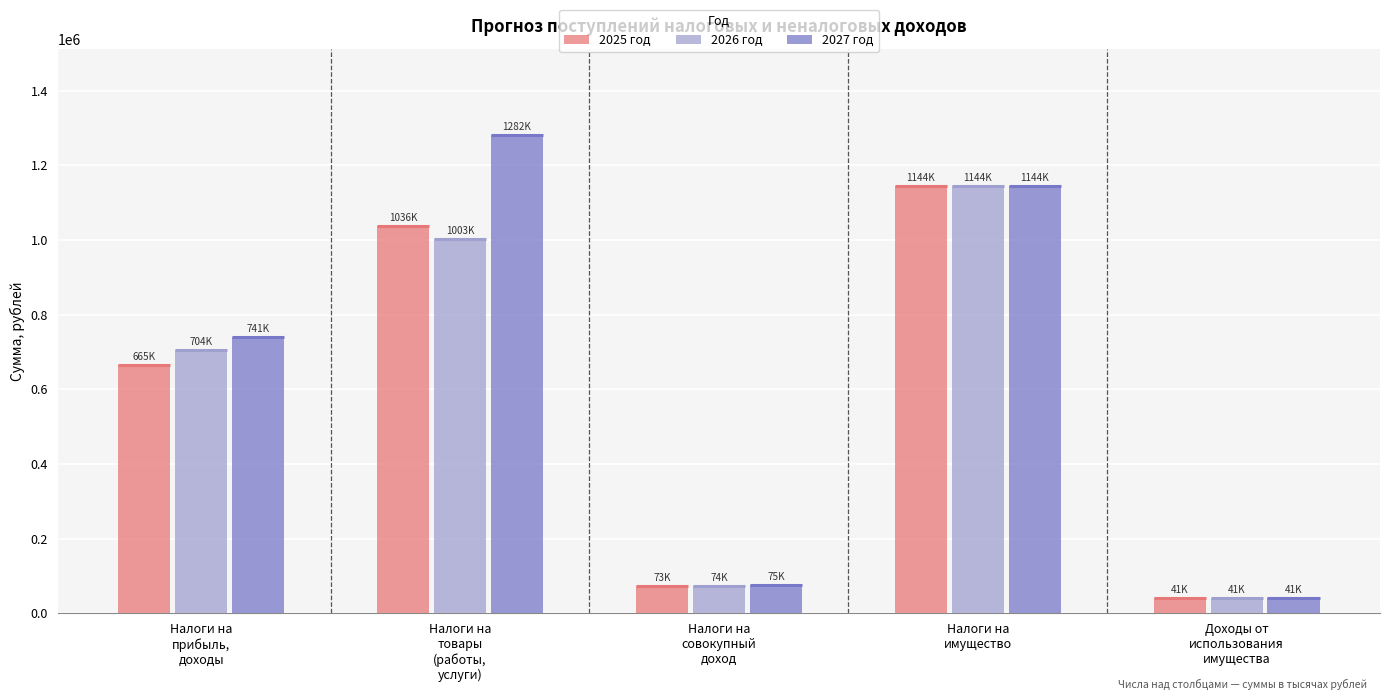

Reading right to left, extract all data points from this chart.

2025 год: 41280	1144000	73000	1036500	665490
2026 год: 41280	1144000	74000	1003200	704370
2027 год: 41280	1144000	75000	1281700	741450